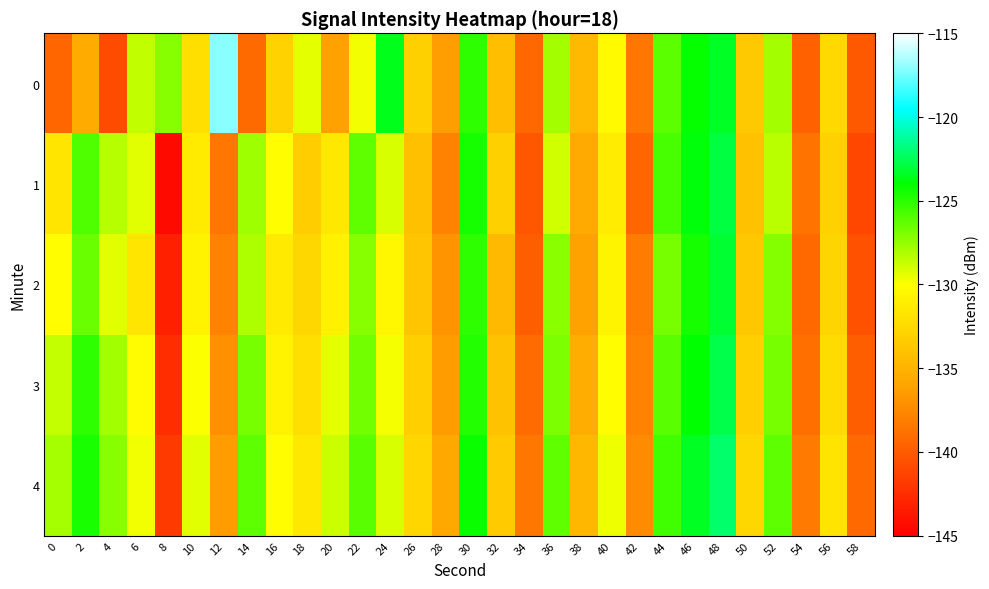

Reading right to left, extract all data points from this chart.

0: 58=-140.1	56=-132.5	54=-139.7	52=-127.9	50=-133.6	48=-123.3	46=-124.1	44=-126.2	42=-138.5	40=-130.4	38=-134.5	36=-127.9	34=-139.3	32=-134.3	30=-125.1	28=-136.4	26=-133.1	24=-123.6	22=-129.8	20=-136.1	18=-129.4	16=-133.0	14=-139.2	12=-117.1	10=-132.1	8=-127.2	6=-128.6	4=-140.9	2=-135.5	0=-139.4
1: 58=-141.1	56=-133.0	54=-138.7	52=-128.4	50=-134.1	48=-122.9	46=-123.8	44=-125.7	42=-139.4	40=-131.2	38=-135.6	36=-128.9	34=-140.2	32=-133.1	30=-124.5	28=-137.8	26=-134.2	24=-129.1	22=-126.3	20=-131.5	18=-133.3	16=-130.1	14=-127.8	12=-138.5	10=-131.3	8=-144.4	6=-129.3	4=-128.3	2=-125.9	0=-131.7
2: 58=-140.5	56=-132.8	54=-139.2	52=-127.1	50=-133.7	48=-123.1	46=-124.5	44=-126.8	42=-138.2	40=-130.7	38=-136.1	36=-127.3	34=-139.8	32=-134.6	30=-125.1	28=-136.9	26=-133.8	24=-130.5	22=-127.2	20=-130.9	18=-132.6	16=-131.4	14=-128.1	12=-137.9	10=-130.8	8=-143.2	6=-131.7	4=-129.3	2=-126.5	0=-130.1
3: 58=-139.8	56=-132.3	54=-138.9	52=-126.8	50=-133.2	48=-122.7	46=-124.0	44=-126.1	42=-137.8	40=-130.1	38=-135.4	36=-126.9	34=-139.1	32=-134.0	30=-124.8	28=-136.4	26=-133.2	24=-129.8	22=-126.7	20=-129.4	18=-132.1	16=-130.8	14=-126.8	12=-137.1	10=-129.9	8=-142.5	6=-130.2	4=-127.8	2=-125.1	0=-128.6
4: 58=-139.2	56=-131.8	54=-138.3	52=-126.2	50=-132.6	48=-122.1	46=-123.4	44=-125.5	42=-137.3	40=-129.6	38=-134.8	36=-126.3	34=-138.5	32=-133.5	30=-124.2	28=-135.8	26=-132.7	24=-129.1	22=-126.1	20=-128.8	18=-131.5	16=-130.1	14=-126.2	12=-136.5	10=-129.3	8=-141.8	6=-129.7	4=-127.2	2=-124.6	0=-127.9